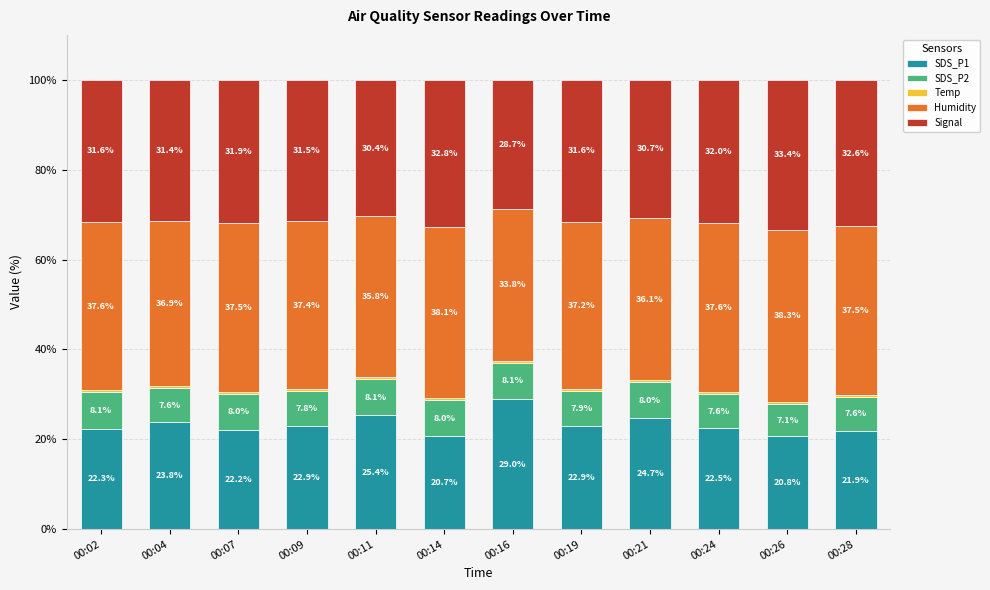

At which label is SDS_P1 closest to 24?

00:04